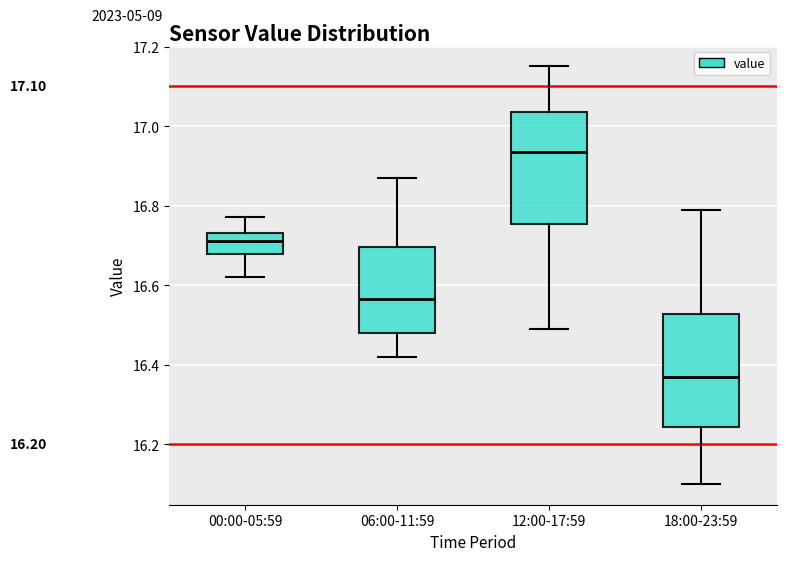

Reading left to right, read every box against the y-axis: the position of its median line, the range the box covers, and the ends of its whiskers. The values are not printed on the chart, so give them approximately, as read against the axis.

00:00-05:59: median 16.72, box 16.68 to 16.74, whiskers 16.62 to 16.78
06:00-11:59: median 16.56, box 16.48 to 16.70, whiskers 16.42 to 16.88
12:00-17:59: median 16.94, box 16.76 to 17.04, whiskers 16.50 to 17.16
18:00-23:59: median 16.38, box 16.24 to 16.52, whiskers 16.10 to 16.80